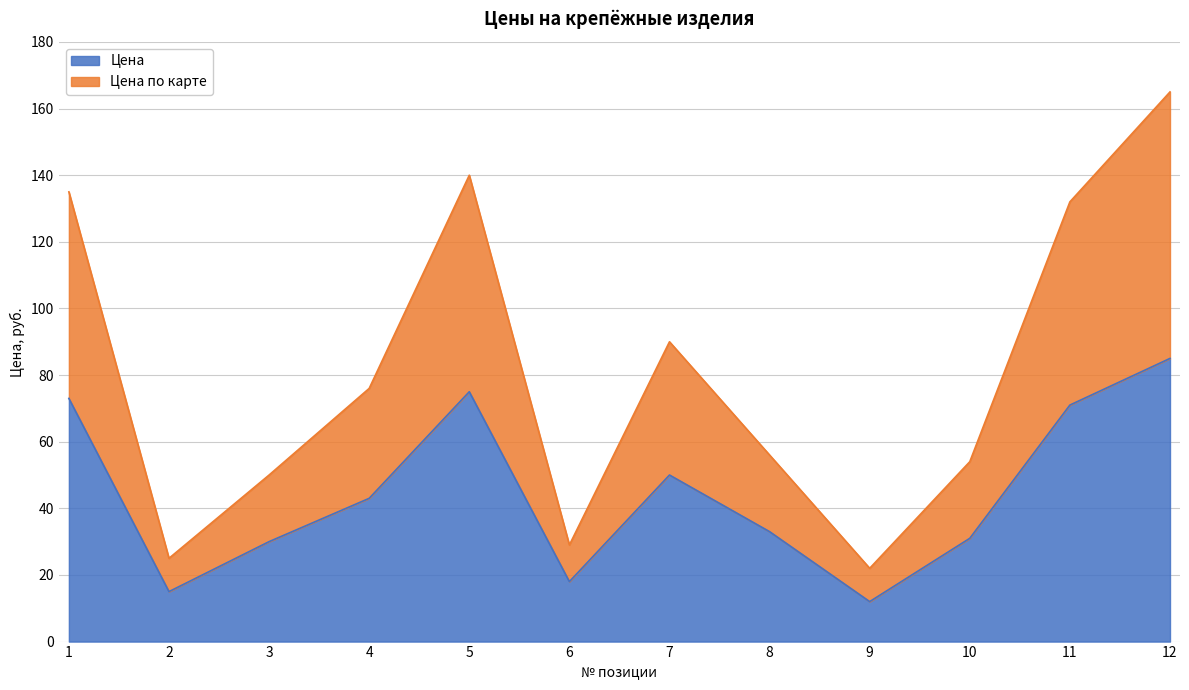

Where does the Цена series first go above 43?

1